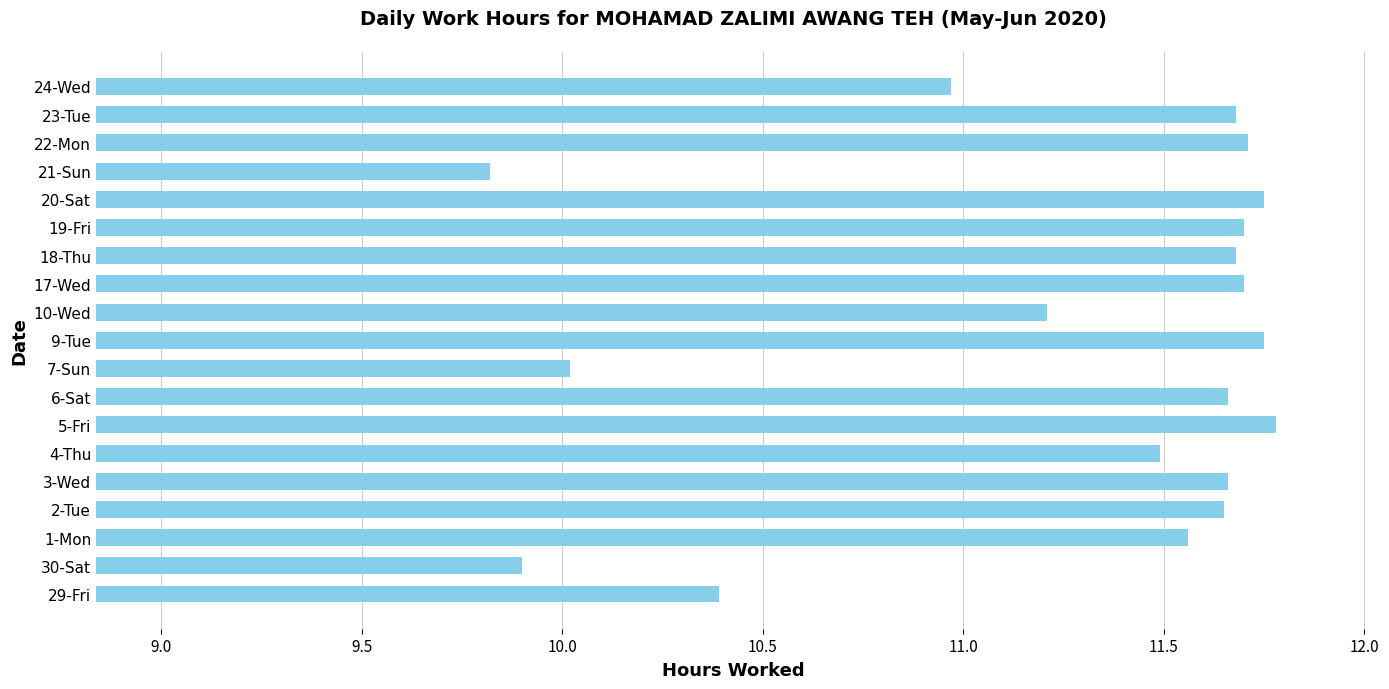

Between 6-Sat and 30-Sat, which is larger?

6-Sat